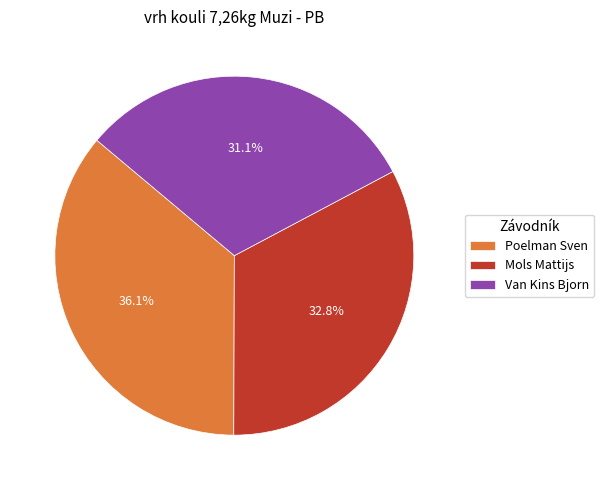

To the nearest percent, what portion does Poelman Sven represent?

36%